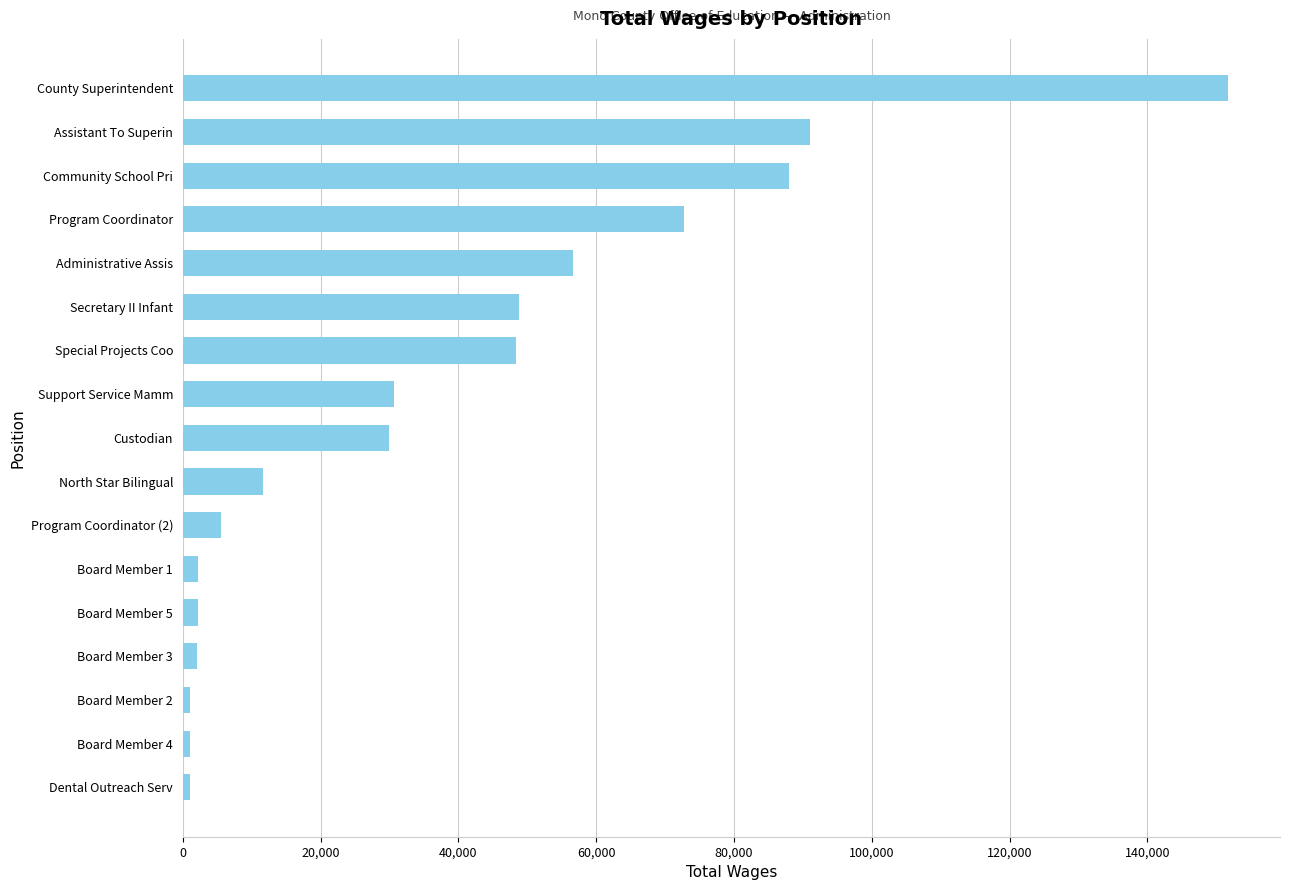

What is the label of the 1st bar from the top?

County Superintendent